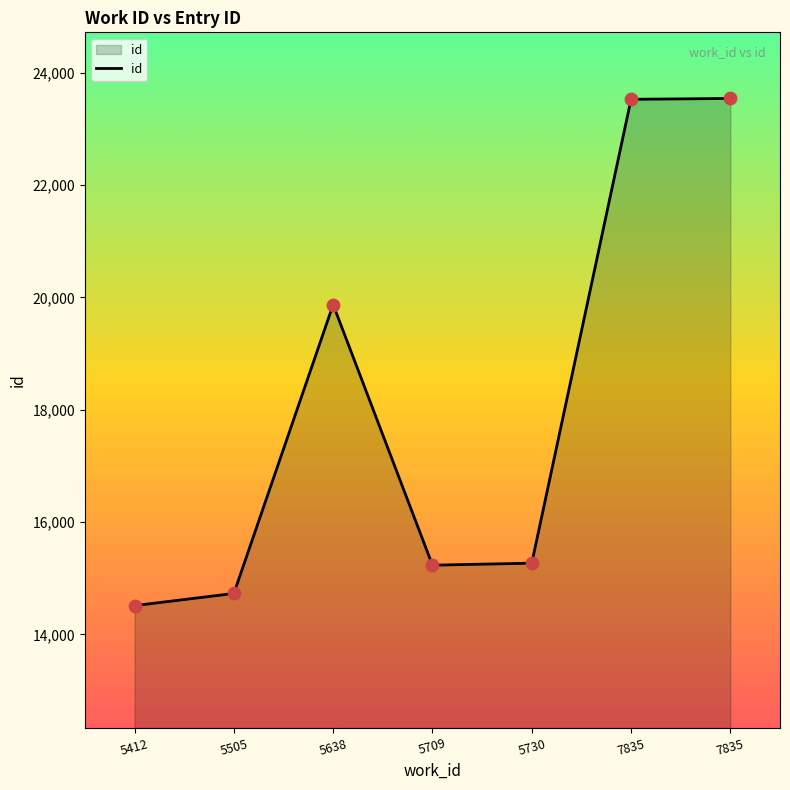

Does the chart have visible grid lines?

No